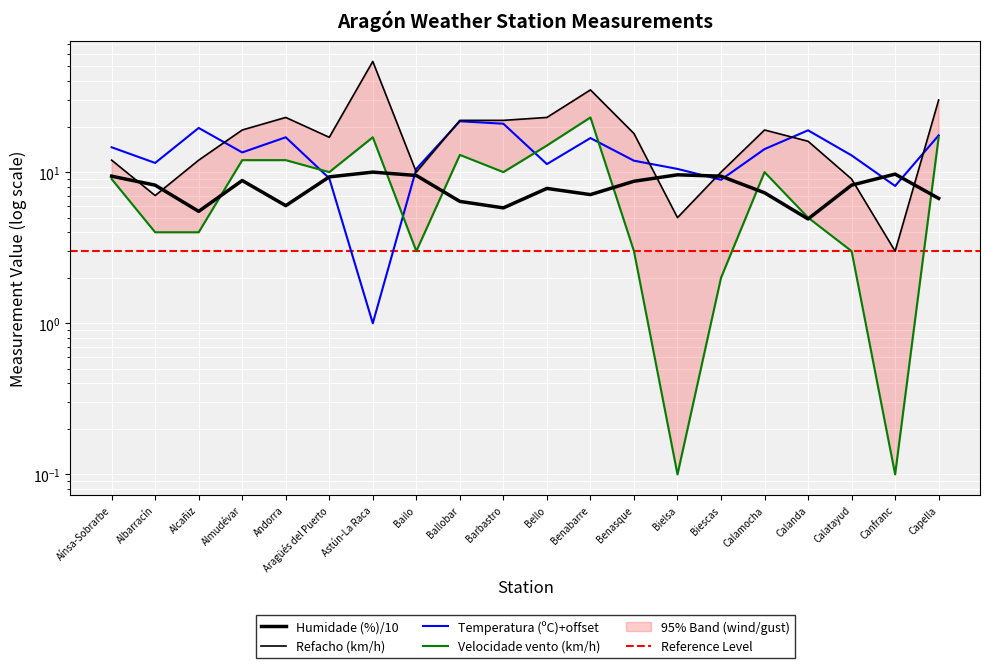

How many intersections are there between Temperatura (ºC) and Velocidade do vento (km/h)?

4